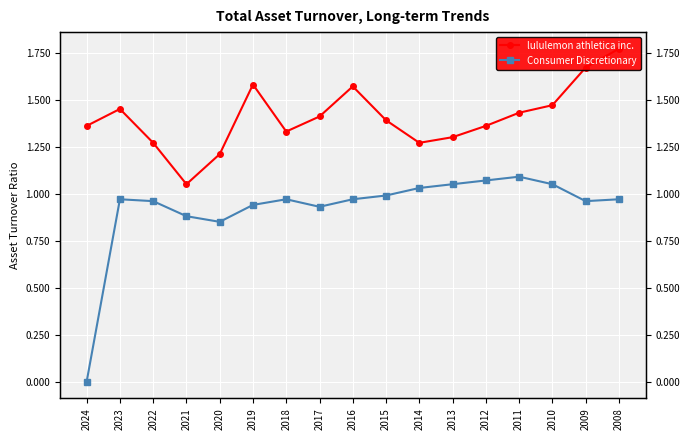

What is the highest value of the lululemon athletica inc. series?

1.8